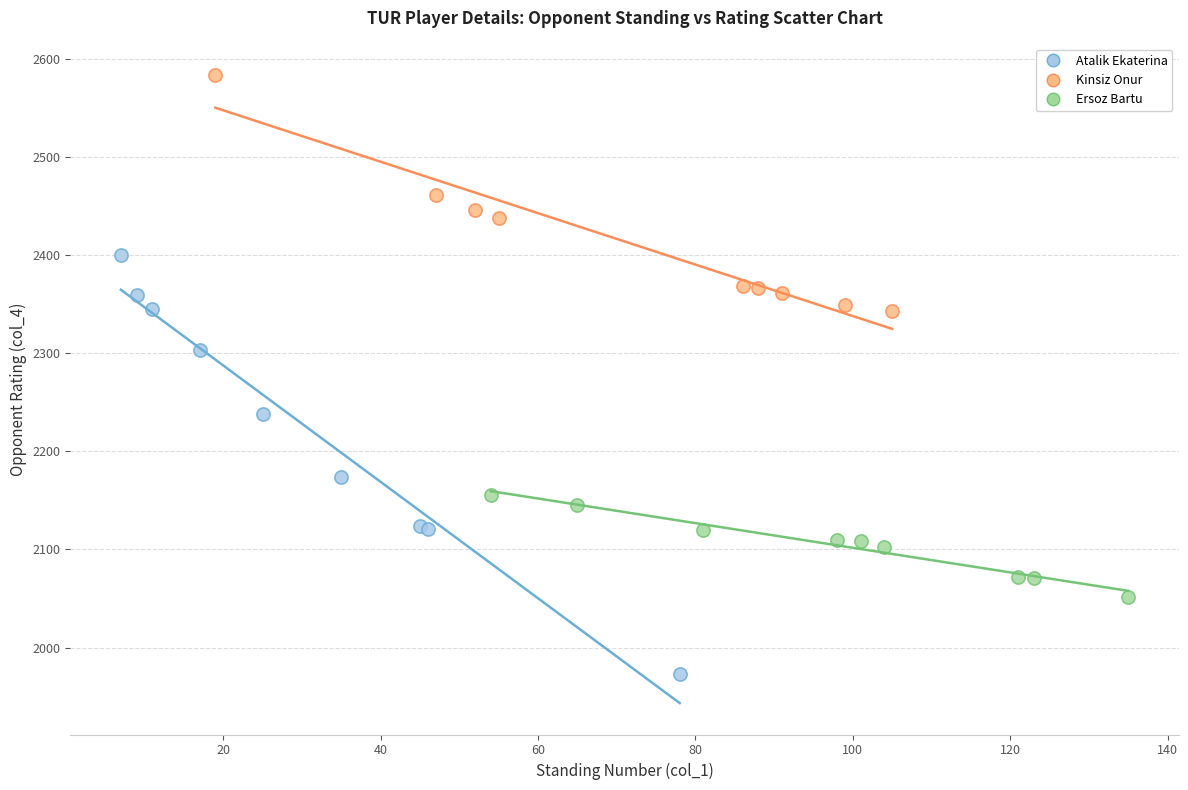

Which series has the widest spread of Y values?

Atalik Ekaterina